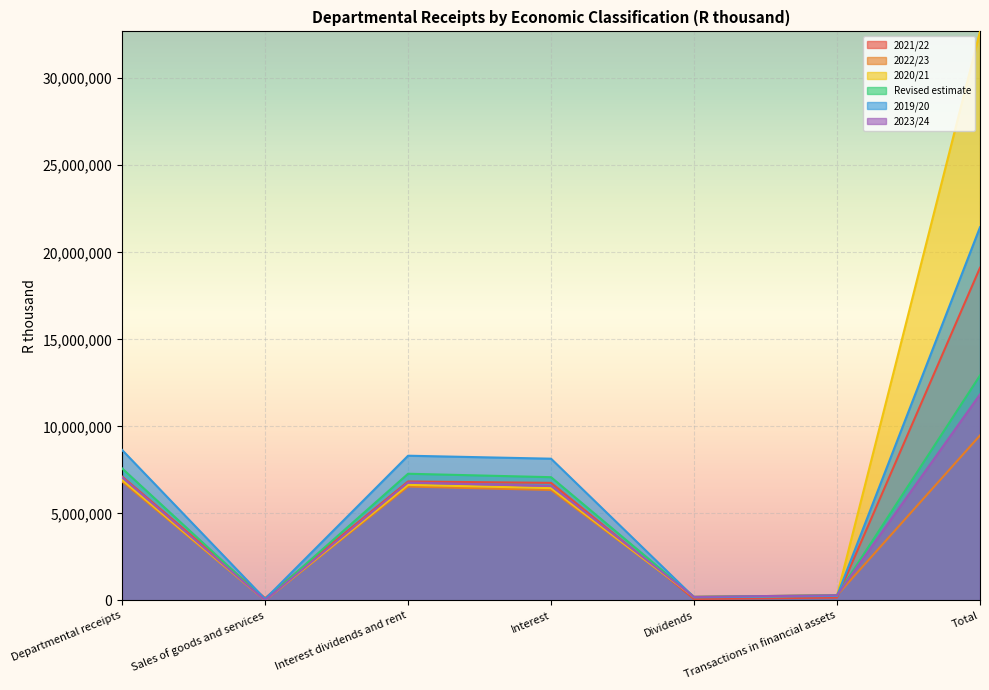

At how many categories does at least one series exceed 6338496?

4